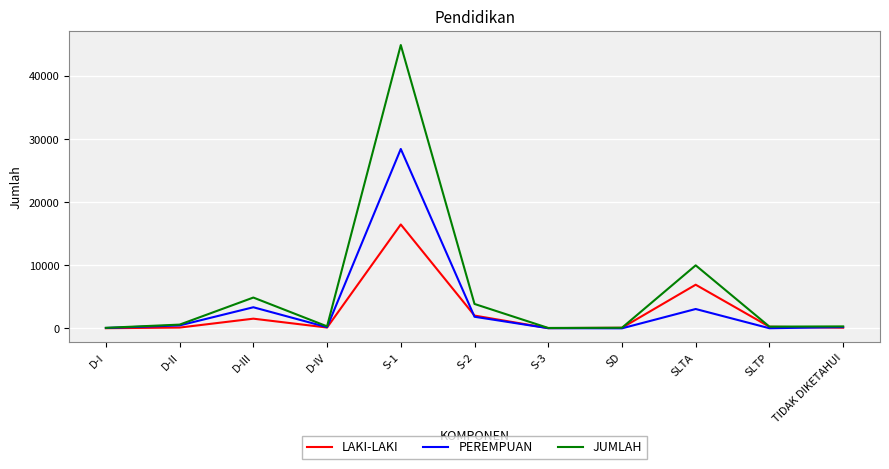

The LAKI-LAKI series shows 24513 at S-1. True or false?

False